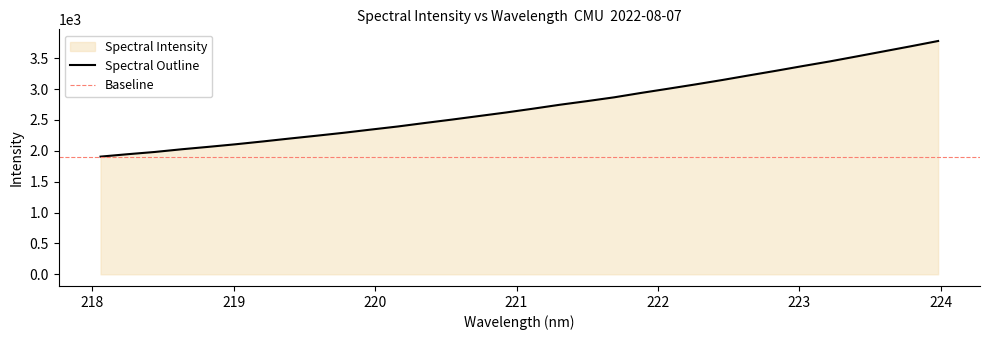

Where is the data nearest to the value 2843?

221.6902